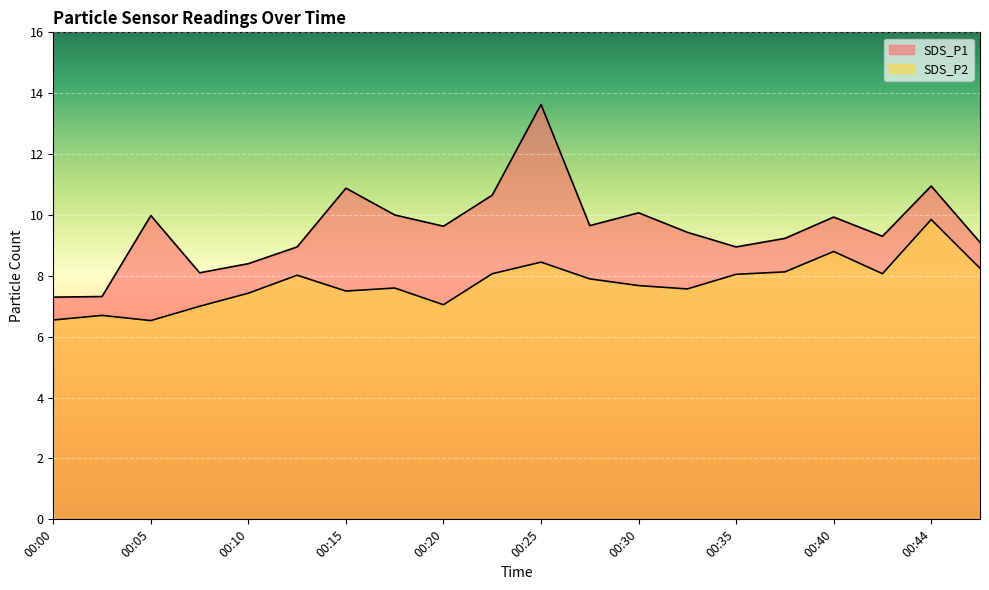

Reading right to left, extract all data points from this chart.

SDS_P1: 9.1	10.9	9.3	9.9	9.2	8.9	9.4	10.1	9.7	13.6	10.7	9.6	10.0	10.9	8.9	8.4	8.1	10.0	7.3	7.3
SDS_P2: 8.2	9.8	8.1	8.8	8.1	8.1	7.6	7.7	7.9	8.4	8.1	7.0	7.6	7.5	8.0	7.4	7.0	6.5	6.7	6.5